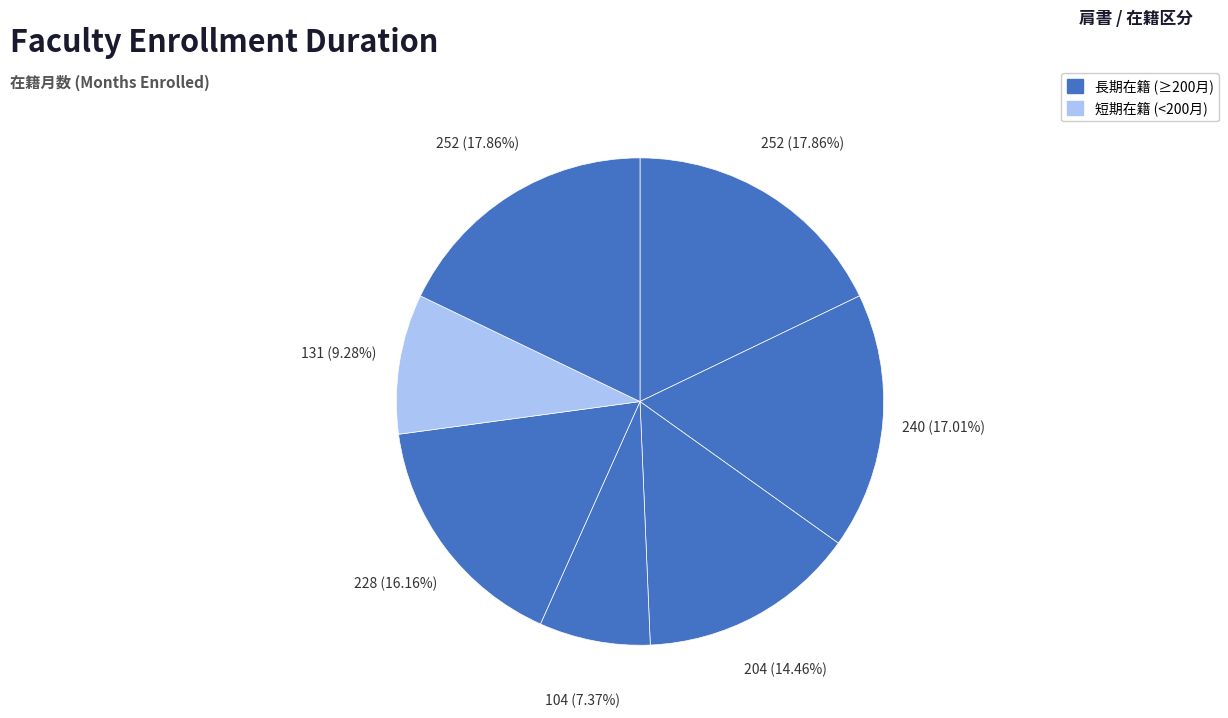

How many slices are in this pie chart?

7